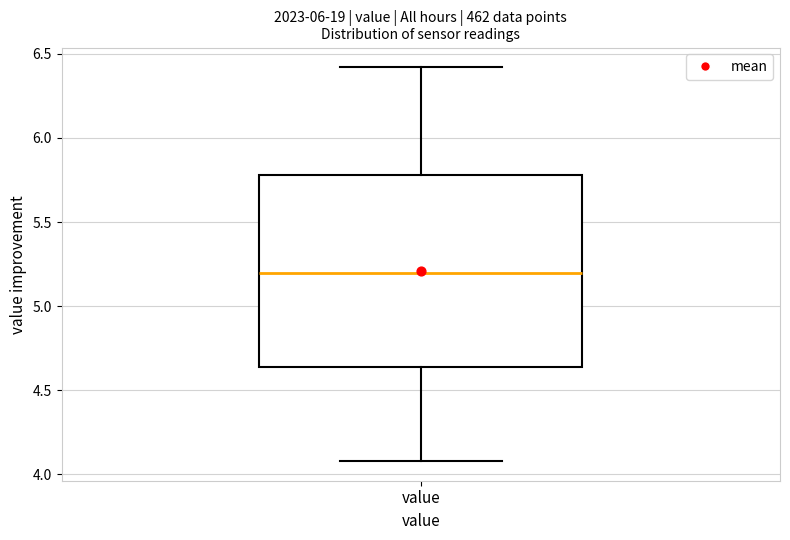

Where is the upper edge of the box for value on the y-axis? The values are not printed on the chart, so give them approximately, as read against the axis.

5.80